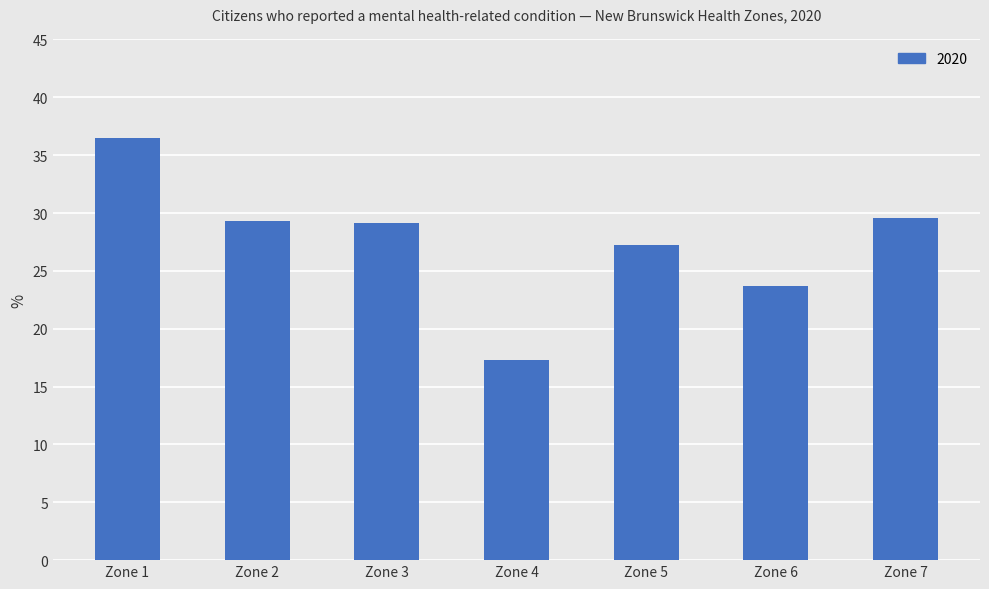

What is the change in value from Zone 4 to Zone 5?

+9.9